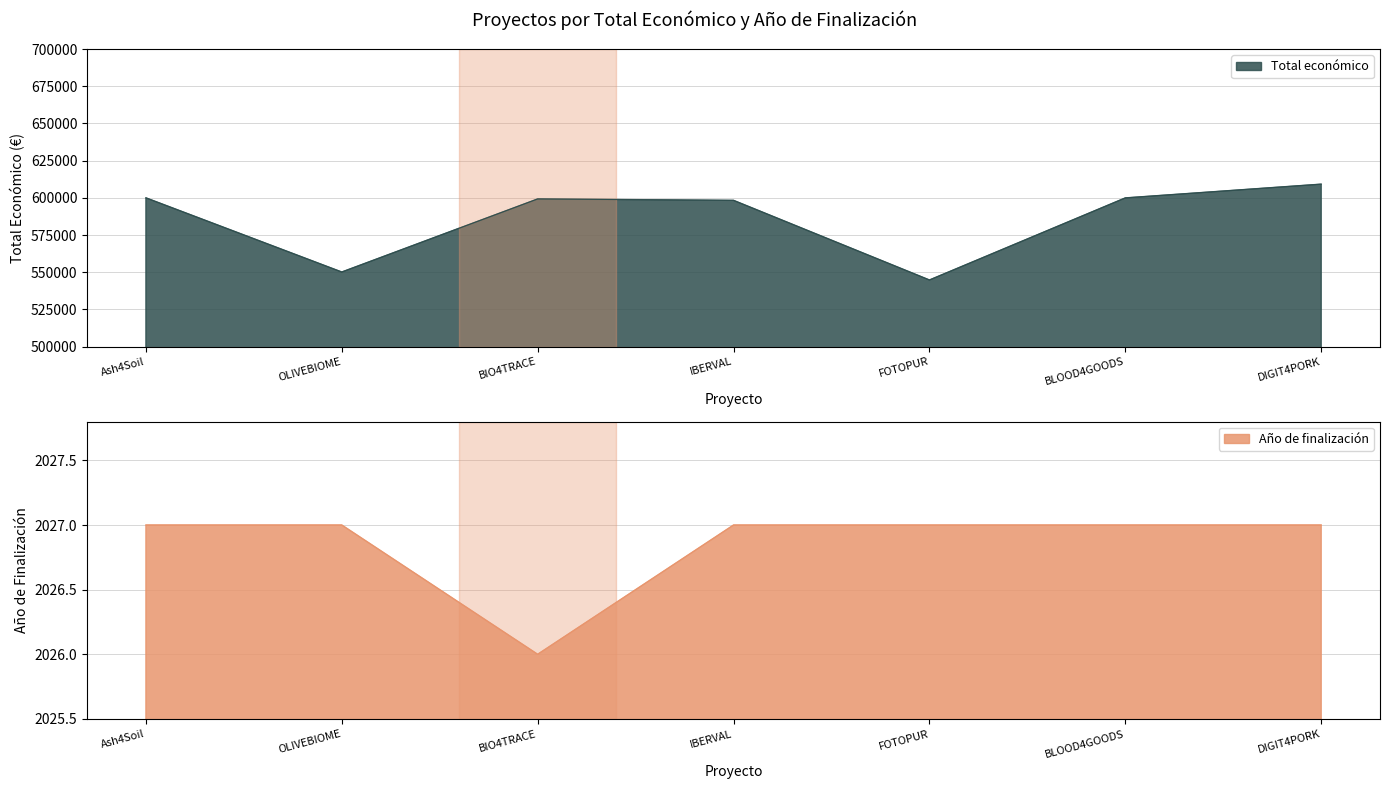

Which category has the highest value across all series?

DIGIT4PORK